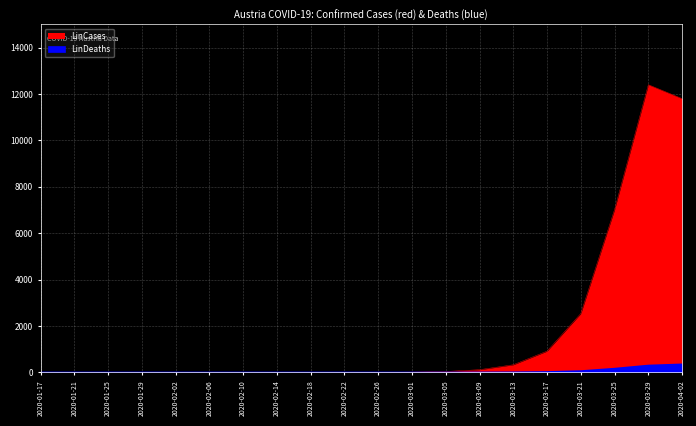

How many positive values does the LinDeaths series have?

8